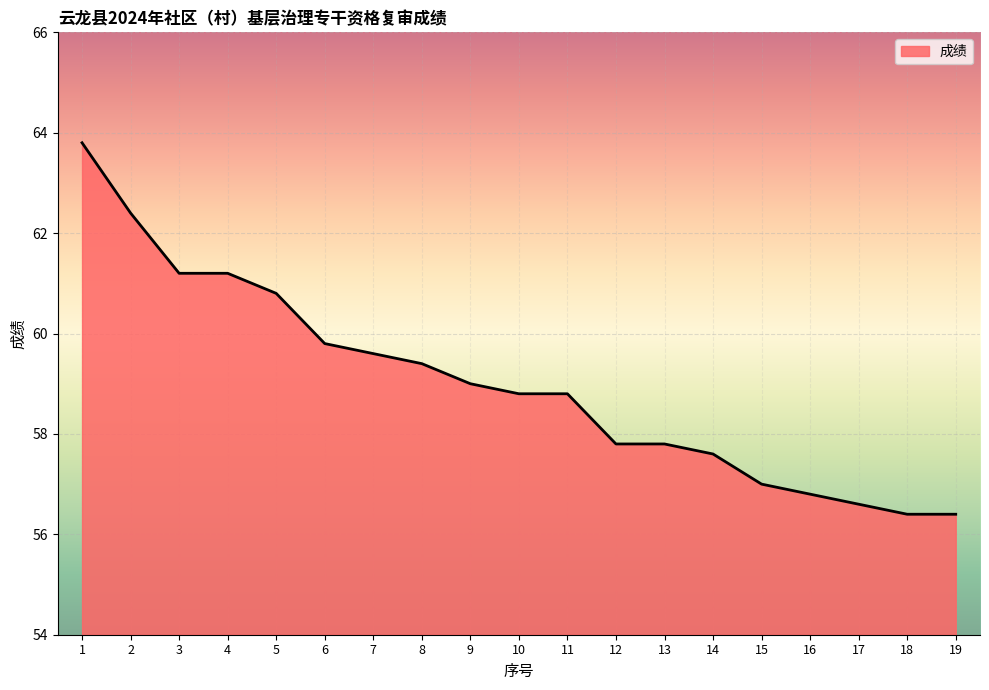

What is the difference between the second highest and second lowest values?

6.0